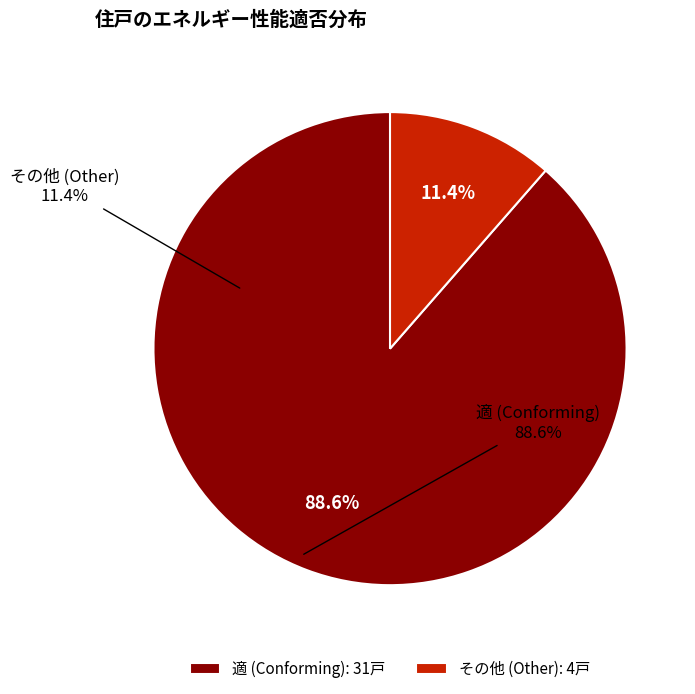

How many segments does this pie chart have?

2